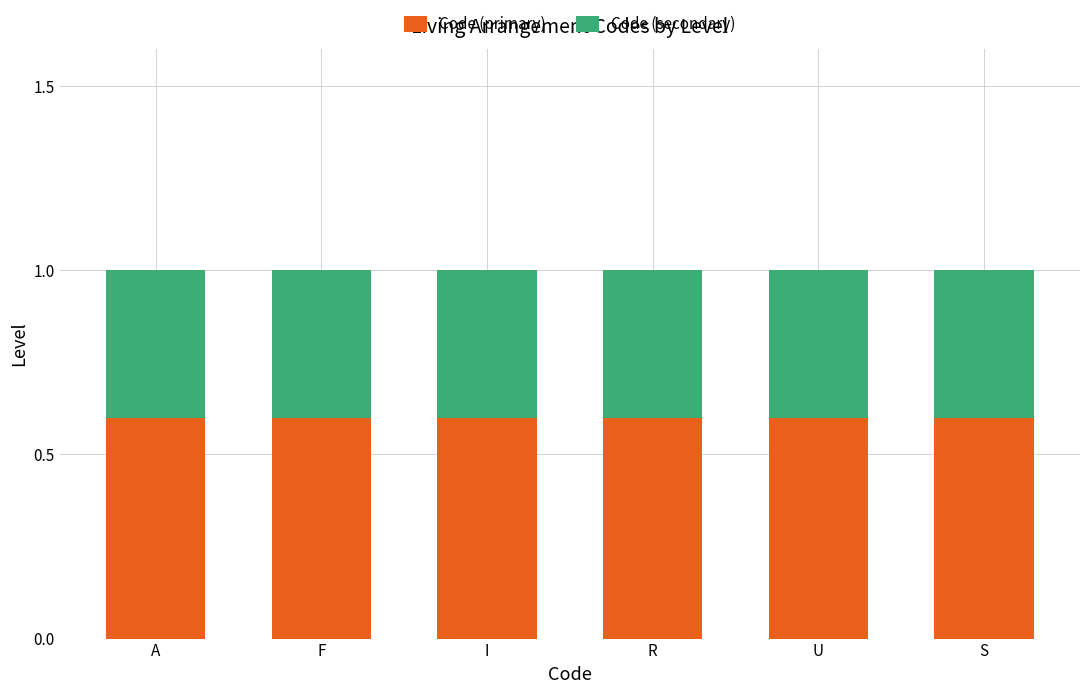

Are the bars grouped side by side (vs. stacked)?

No